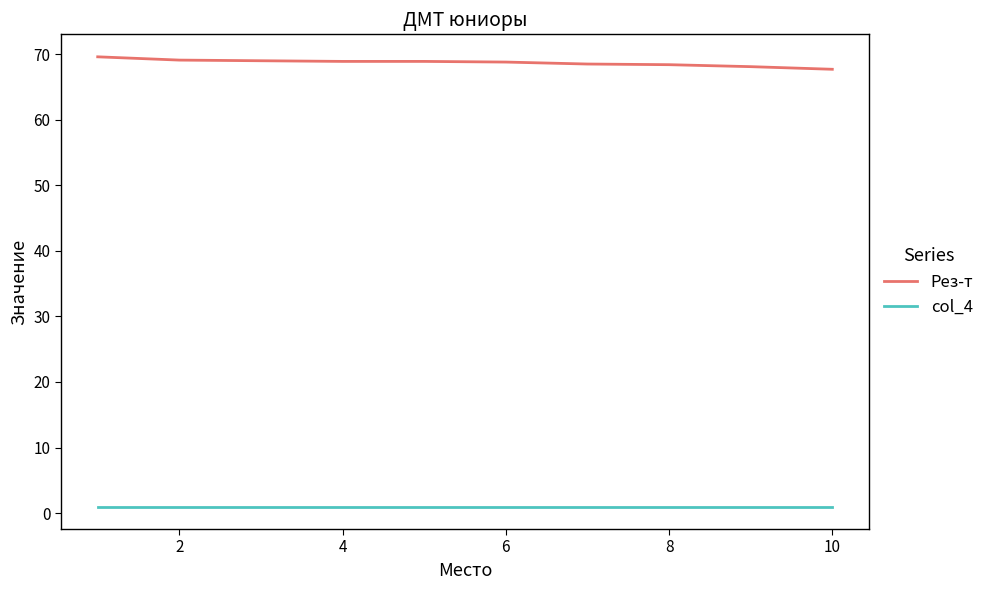

True or false: col_4 and Рез-т cross at least once.

False